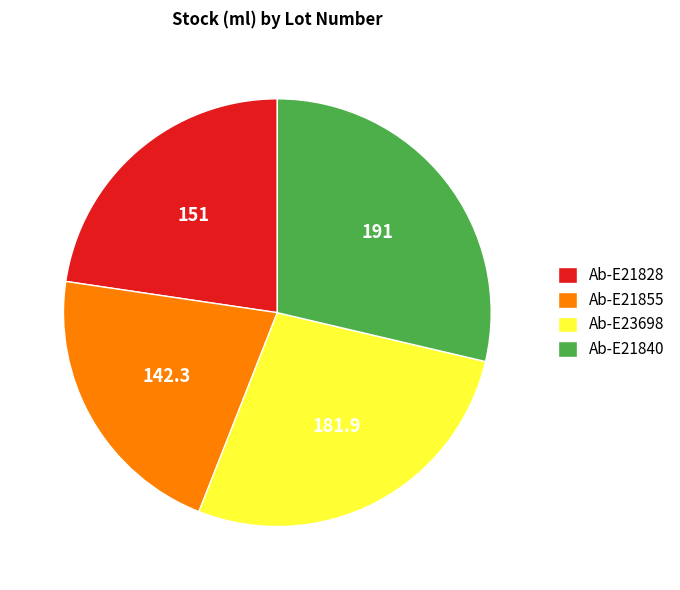

True or false: Ab-E23698 accounts for 27% of the total.

True